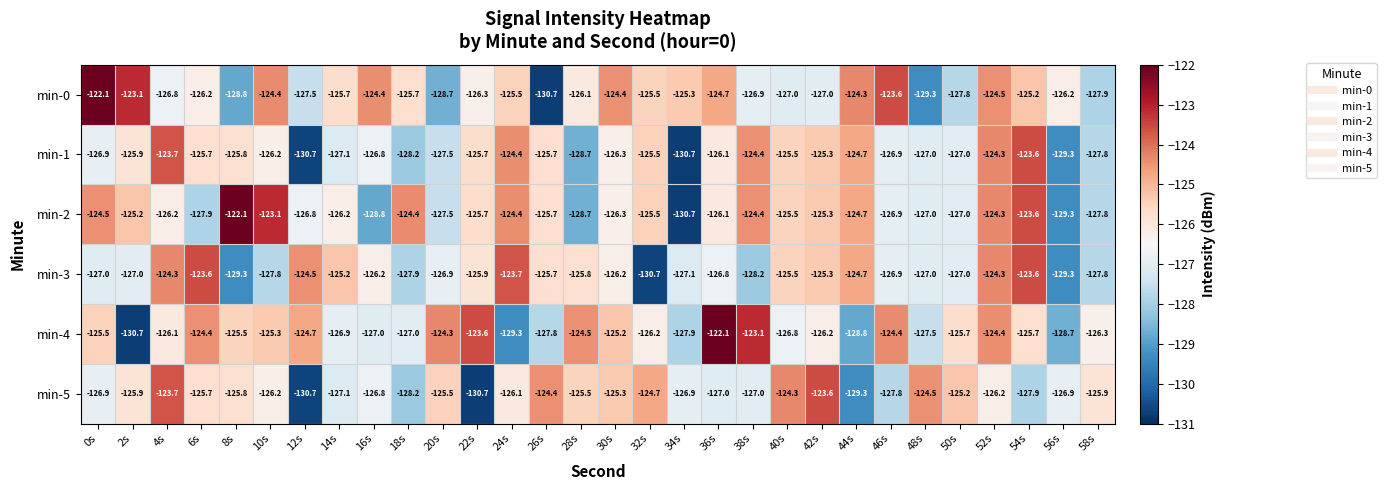

At which label does min-1 first exceed -126?

2s